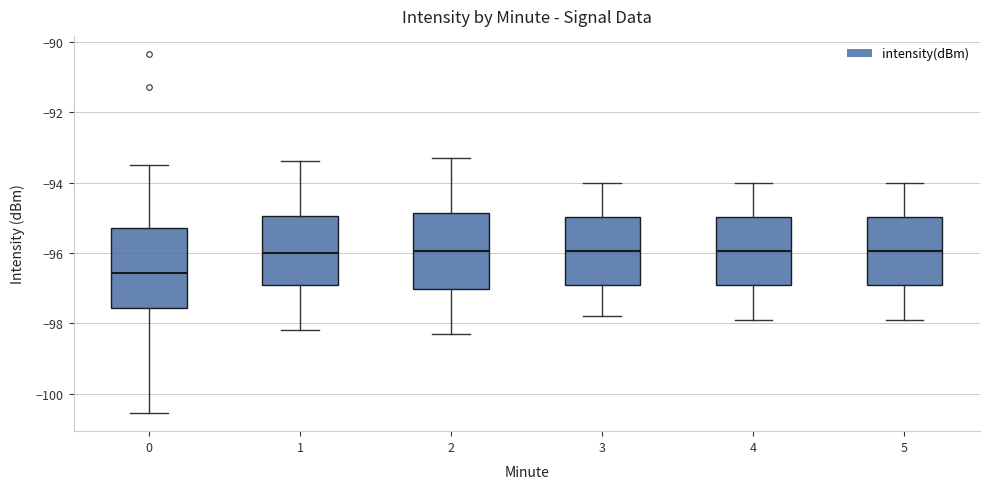

Reading left to right, transcribe this box plot: for each box, give where its median line is, the range the box spans, and where its two whiskers end, as read against the y-axis. The values are not printed on the chart, so give them approximately, as read against the axis.

0: median -96.6, box -97.6 to -95.4, whiskers -100.6 to -93.6
1: median -96.0, box -97.0 to -95.0, whiskers -98.2 to -93.4
2: median -96.0, box -97.0 to -94.8, whiskers -98.2 to -93.2
3: median -96.0, box -97.0 to -95.0, whiskers -97.8 to -94.0
4: median -96.0, box -97.0 to -95.0, whiskers -97.8 to -94.0
5: median -96.0, box -97.0 to -95.0, whiskers -97.8 to -94.0